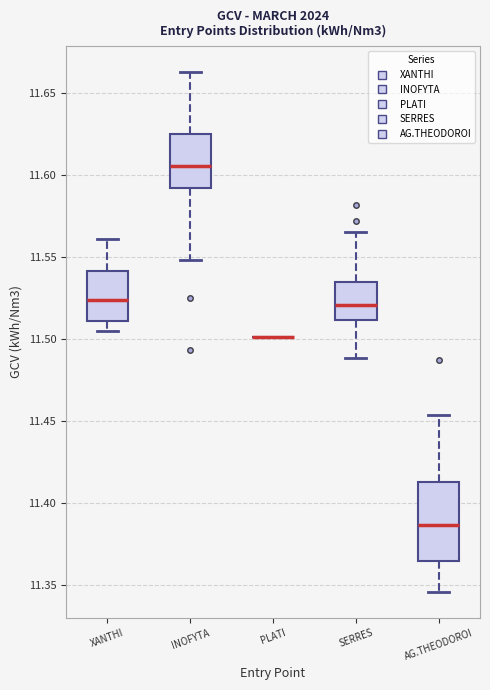

Reading left to right, read every box against the y-axis: the position of its median line, the range the box covers, and the ends of its whiskers. The values are not printed on the chart, so give them approximately, as read against the axis.

XANTHI: median 11.525, box 11.510 to 11.540, whiskers 11.505 to 11.560
INOFYTA: median 11.605, box 11.590 to 11.625, whiskers 11.550 to 11.665
PLATI: box collapsed to a line at 11.500, whiskers 11.500 to 11.500
SERRES: median 11.520, box 11.510 to 11.535, whiskers 11.490 to 11.565
AG.THEODOROI: median 11.385, box 11.365 to 11.415, whiskers 11.345 to 11.455